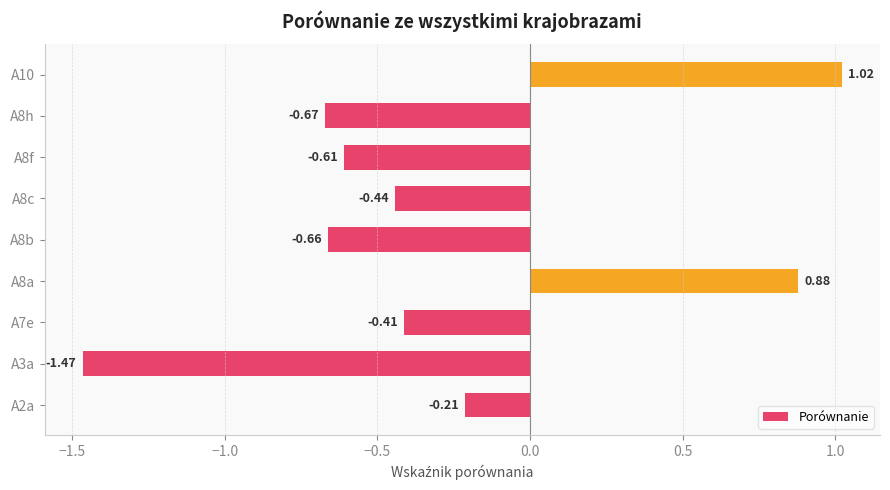

What is the difference between the maximum and minimum values?

2.5